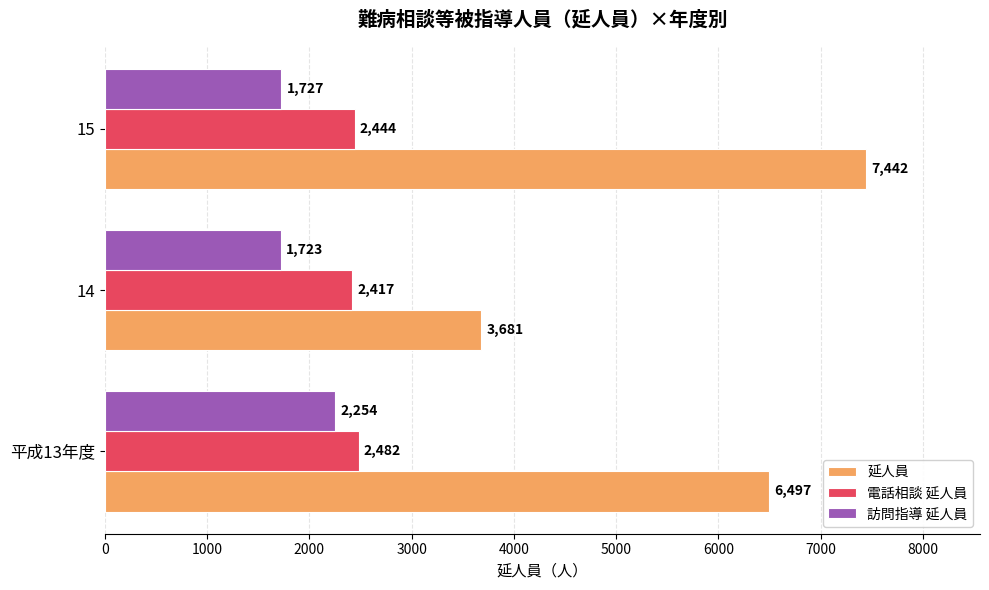

What are all the series names shown in the legend?

延人員, 電話相談 延人員, 訪問指導 延人員